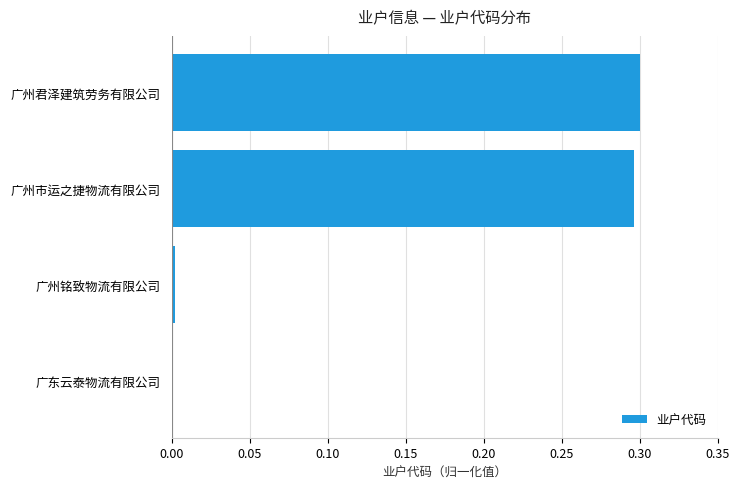

Are the bars horizontal?

Yes